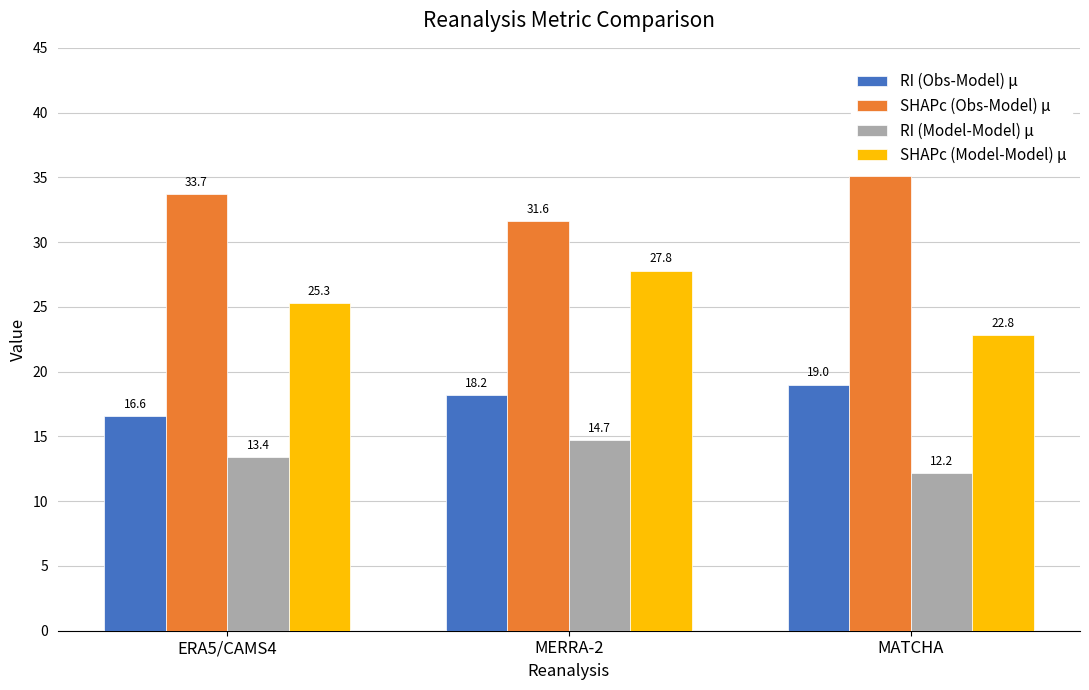

Is it true that RI (Obs-Model) μ equals 27.8 at MERRA-2?

False